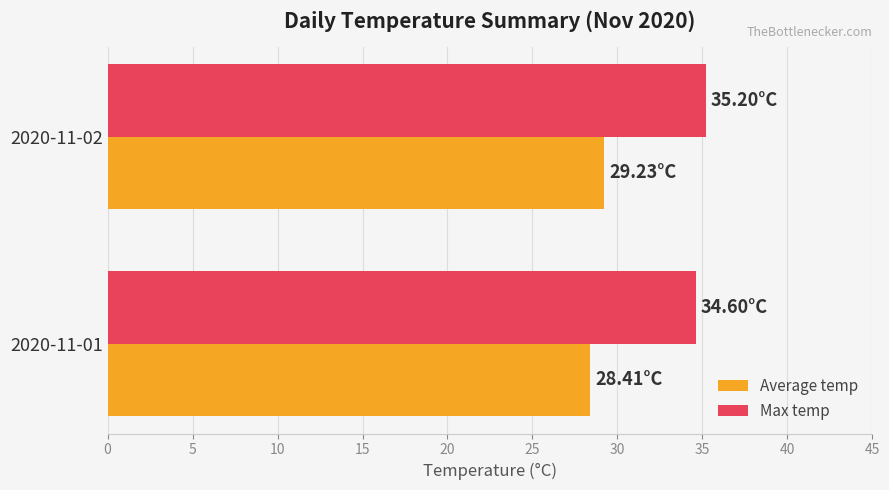

What is the sum of the Max temp values at 2020-11-02 and 2020-11-01?

69.8